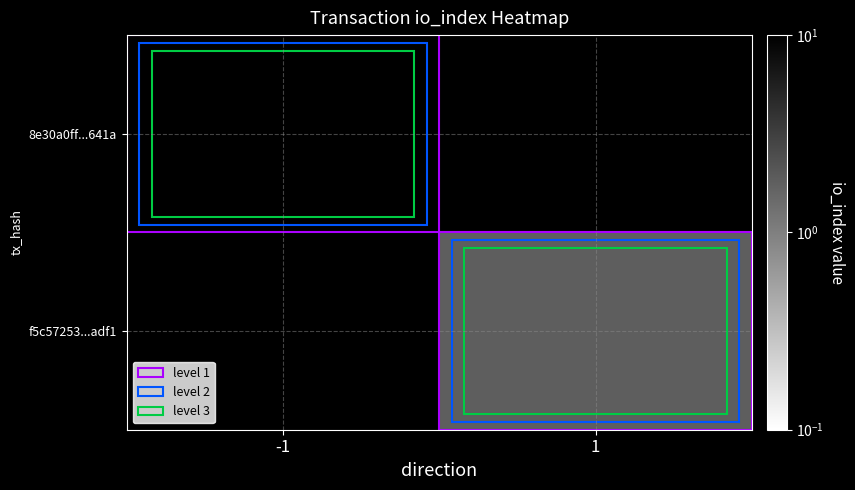

What is the minimum value shown in the chart?

1.8